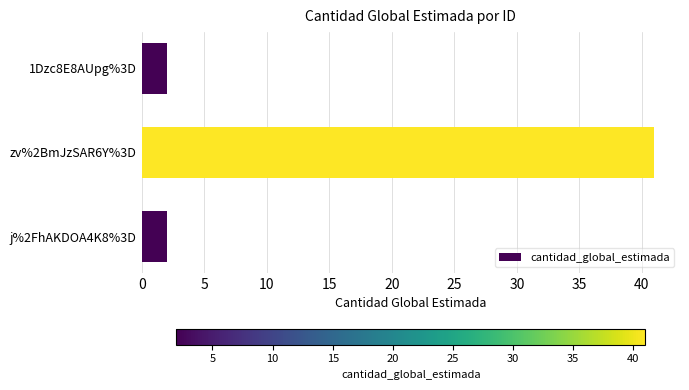

What is the sum of all values?

45